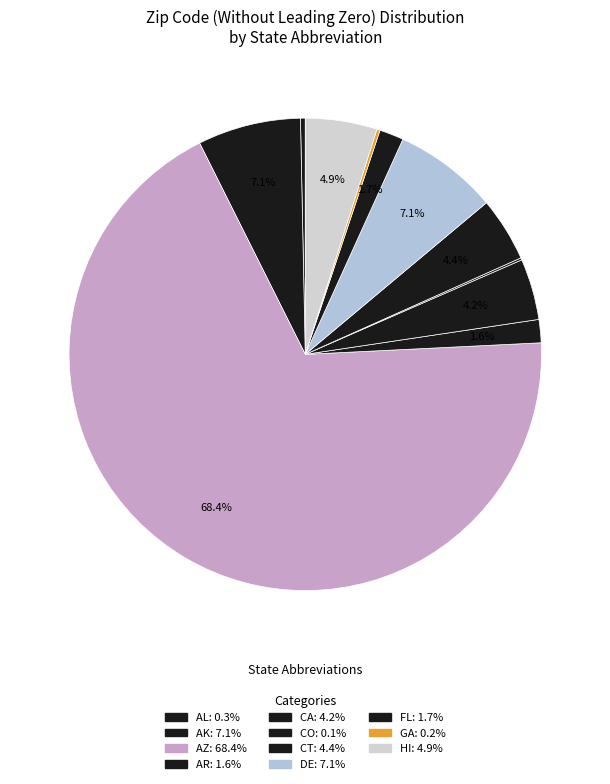

Which slice is the smallest?

CO